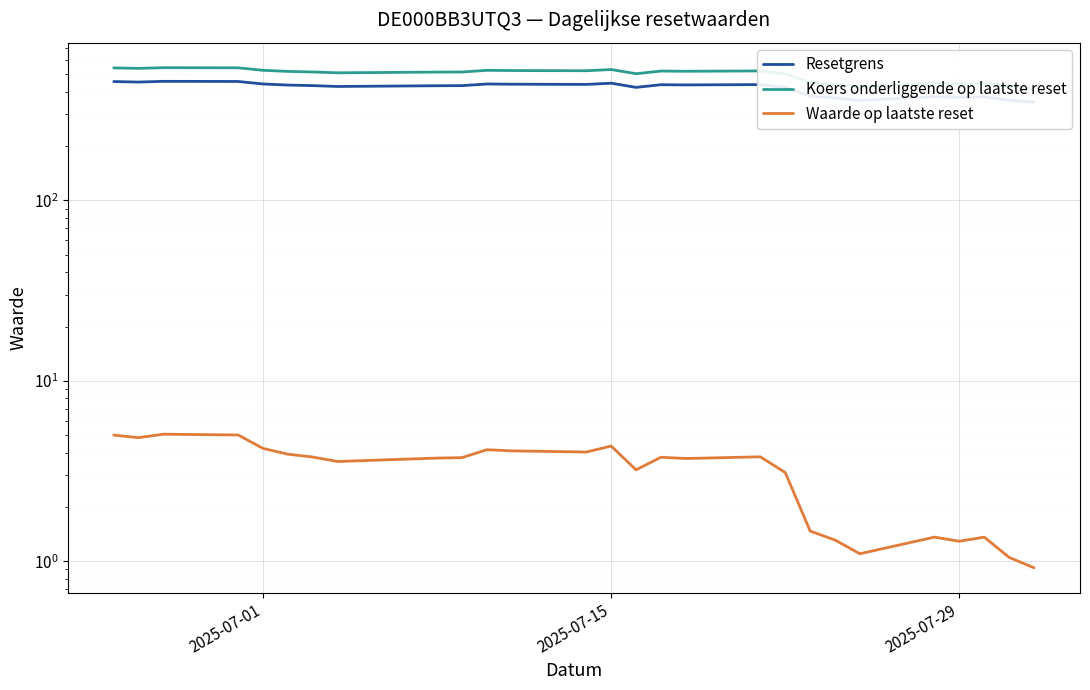

At how many categories does at least one series exceed 283?

28